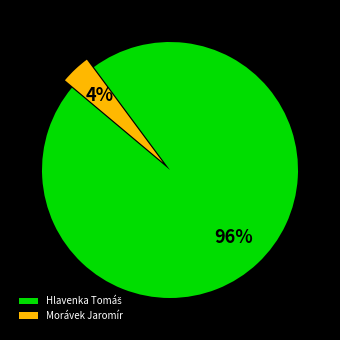

How many slices are in this pie chart?

2